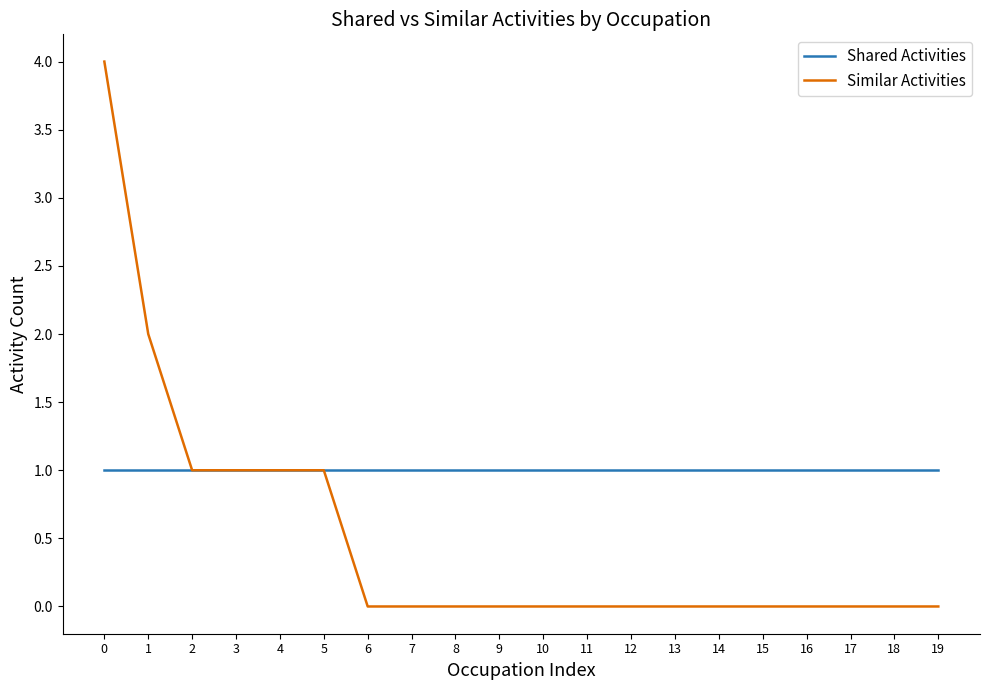

What are all the series names shown in the legend?

Shared Activities, Similar Activities